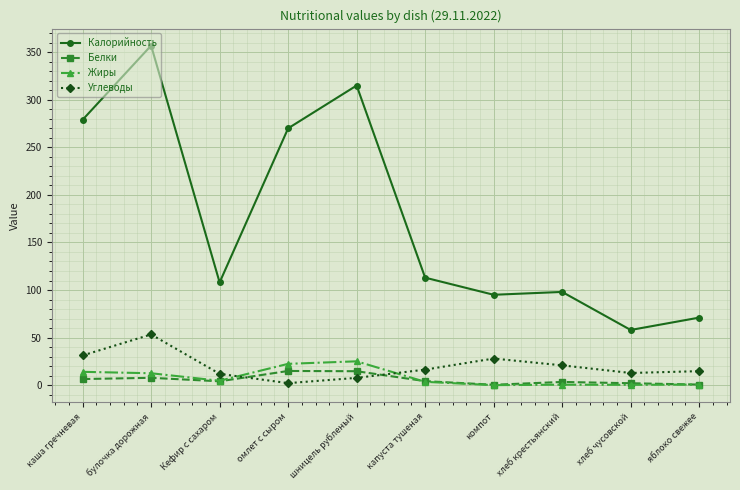

Between Кефир с сахаром and омлет с сыром, which series saw the biggest shift?

Калорийность